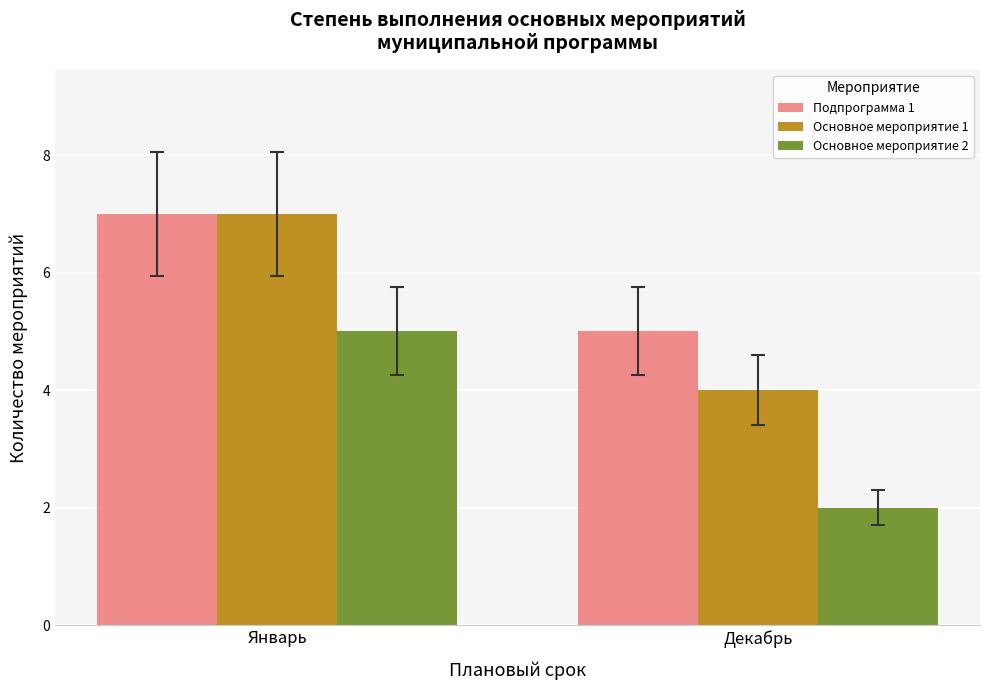

What is the sum of all Основное мероприятие 1 values?

11